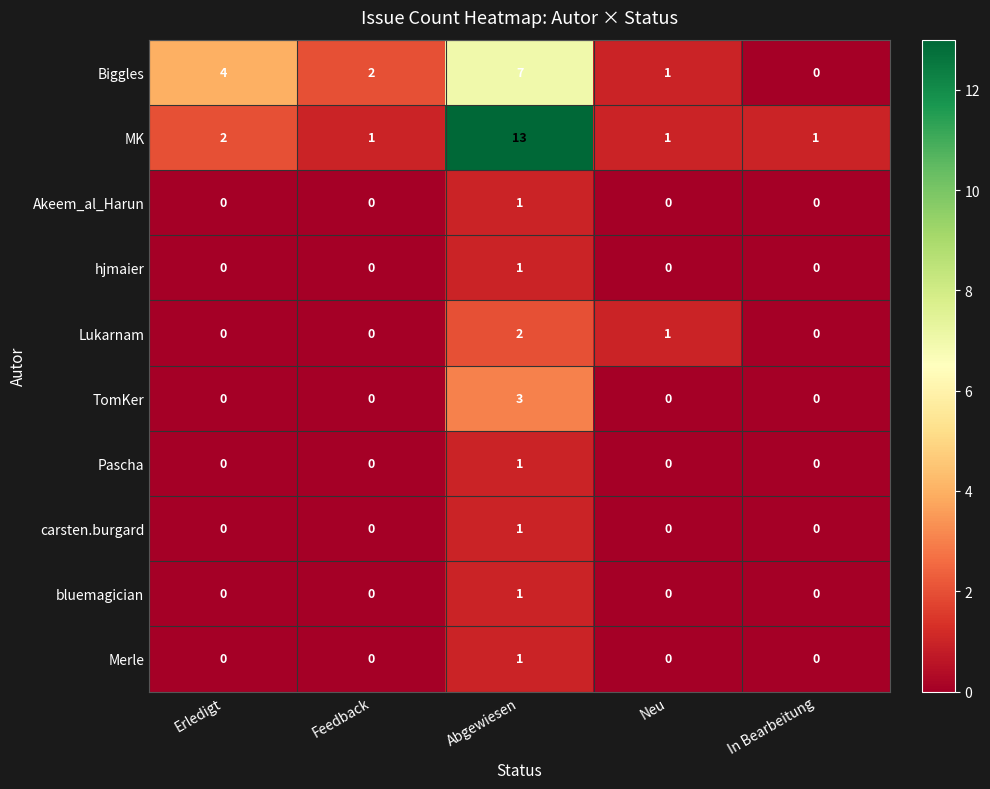

Between Erledigt and Abgewiesen, which series saw the biggest shift?

MK